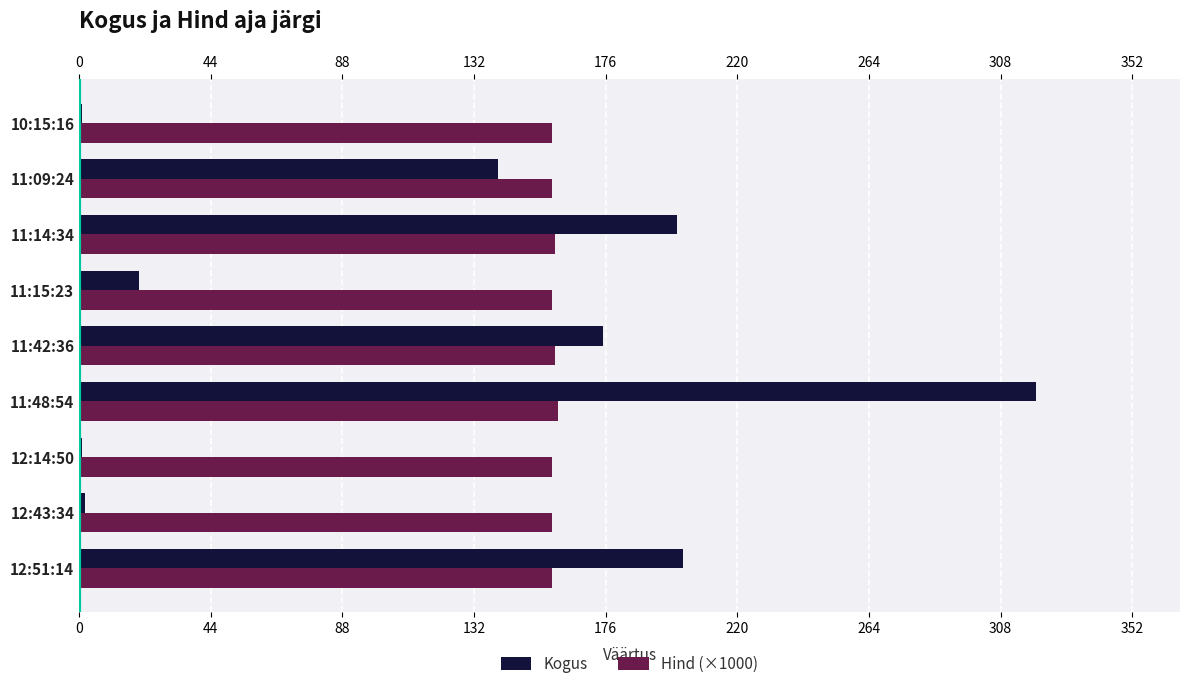

True or false: Kogus has a value of 89 at 11:48:54.

False